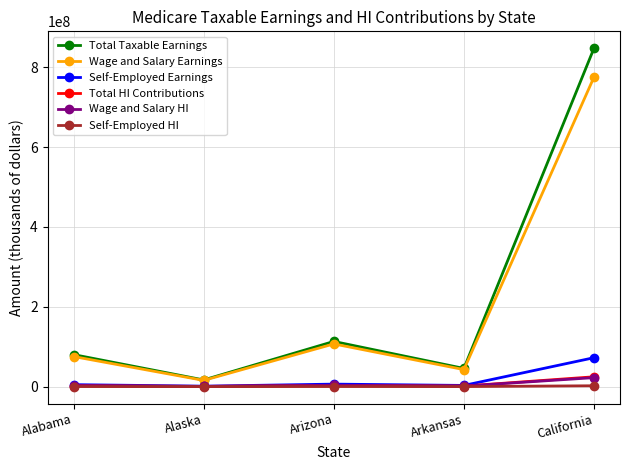

At which category does Wage and Salary Earnings reach its first local peak?

Arizona